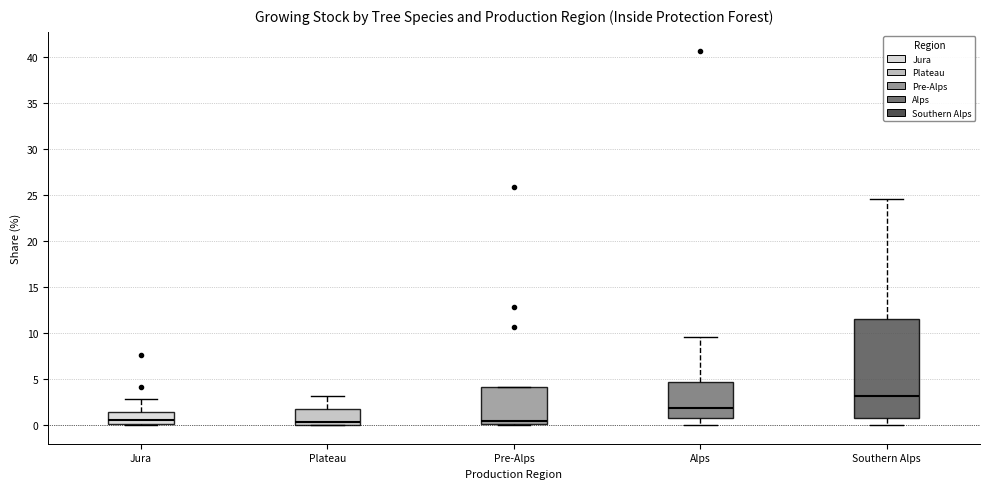

Reading left to right, transcribe this box plot: for each box, give where its median line is, the range the box spans, and where its two whiskers end, as read against the y-axis. The values are not printed on the chart, so give them approximately, as read against the axis.

Jura: median 0.5, box 0.0 to 1.5, whiskers 0.0 to 3.0
Plateau: median 0.5, box 0.0 to 1.5, whiskers 0.0 to 3.0
Pre-Alps: median 0.5, box 0.0 to 4.0, whiskers 0.0 to 4.0
Alps: median 2.0, box 1.0 to 4.5, whiskers 0.0 to 9.5
Southern Alps: median 3.0, box 0.5 to 11.5, whiskers 0.0 to 24.5